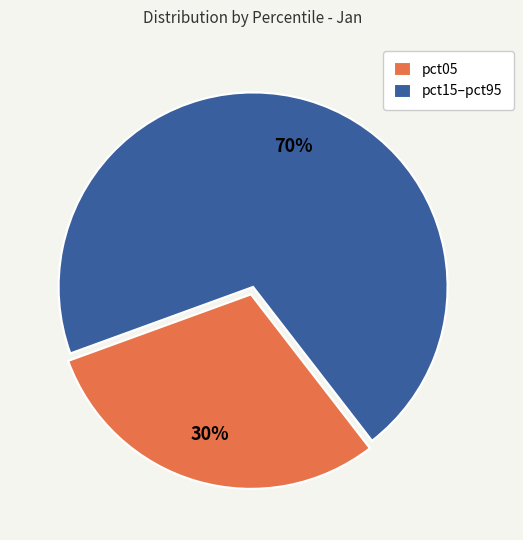

Is the sum of pct15–pct95 and pct05 greater than half?

Yes